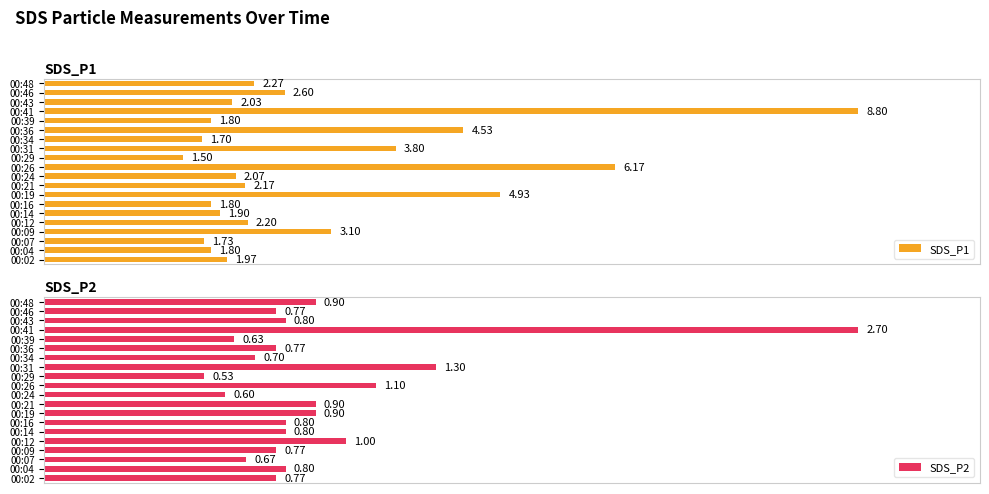

What is the smallest value displayed?

0.5